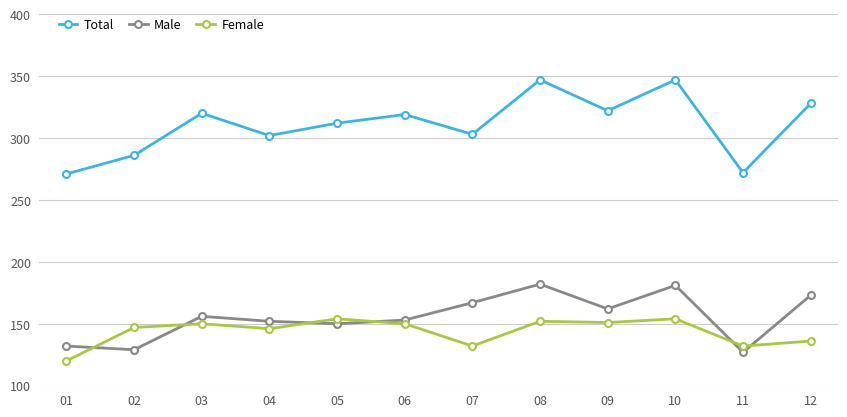

Where does the Total series first go above 319?

03